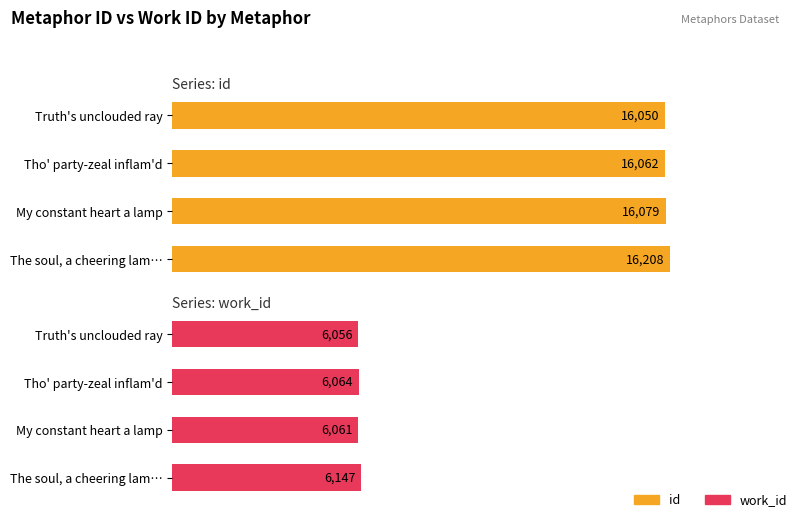

Which series has the widest spread of values?

id